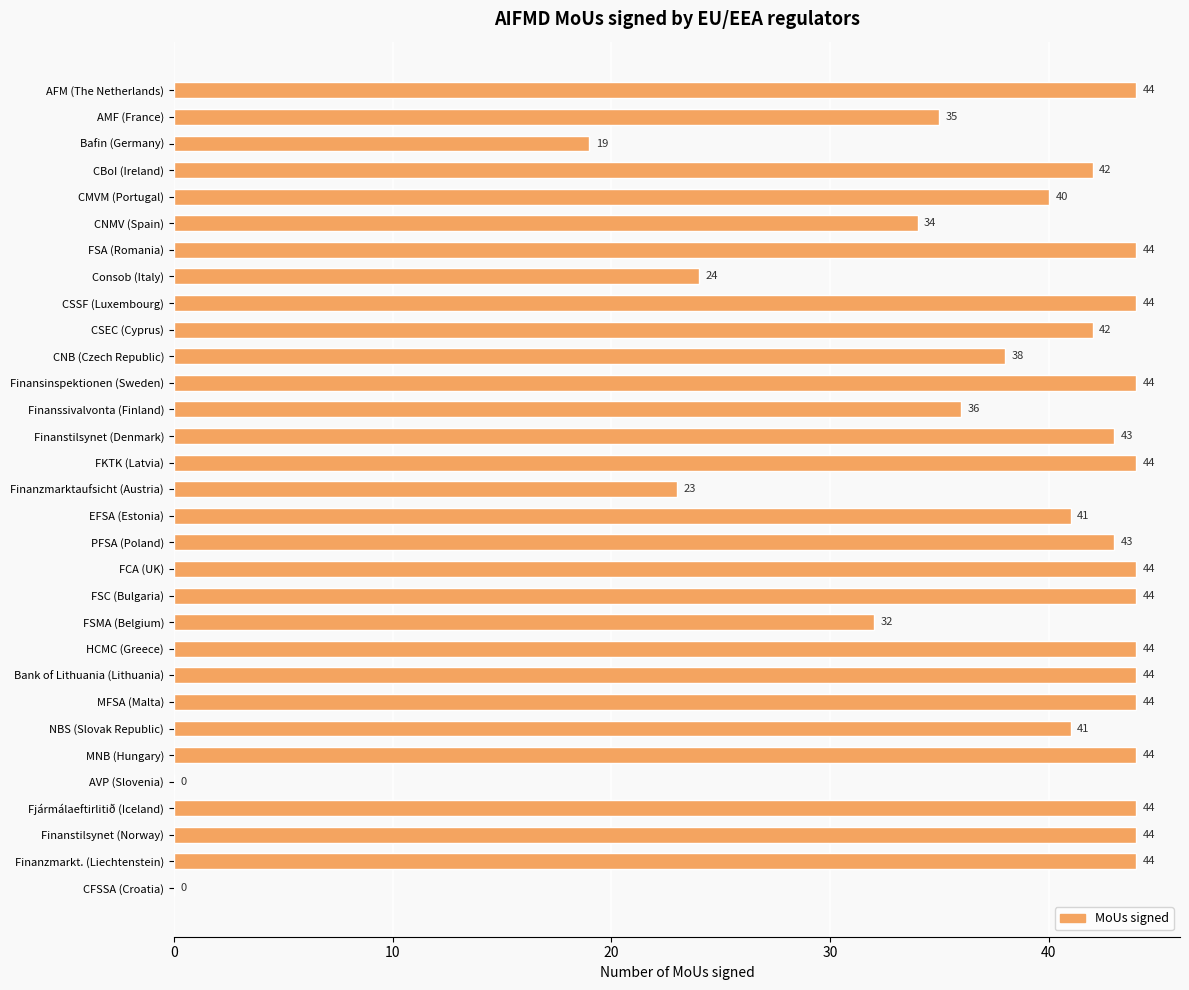

Are the bars horizontal?

Yes